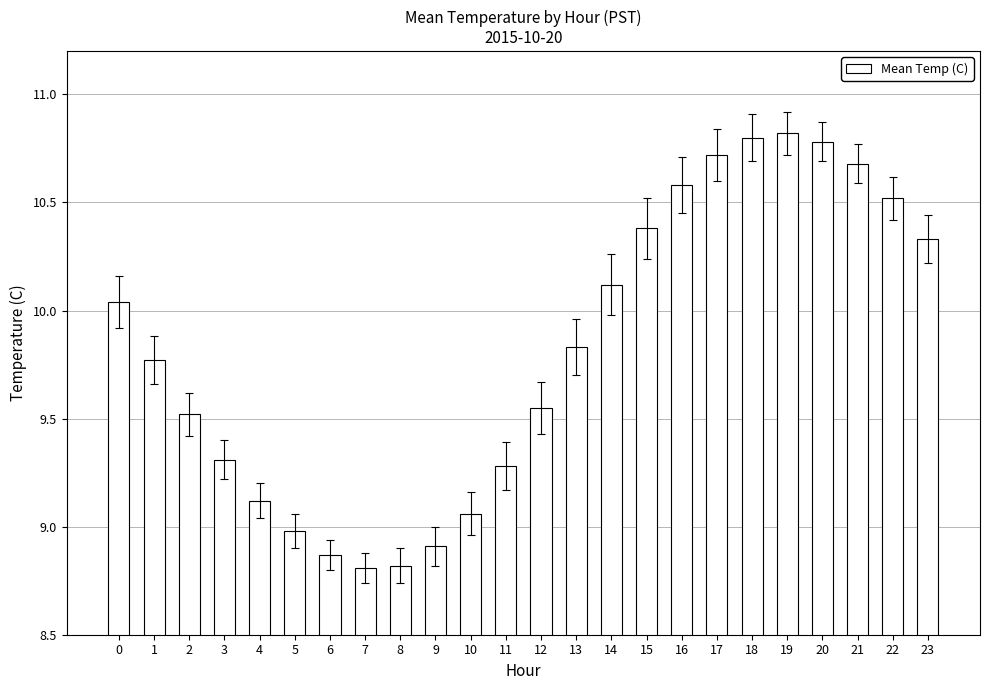

What is the value of the 15th bar from the left?

10.1